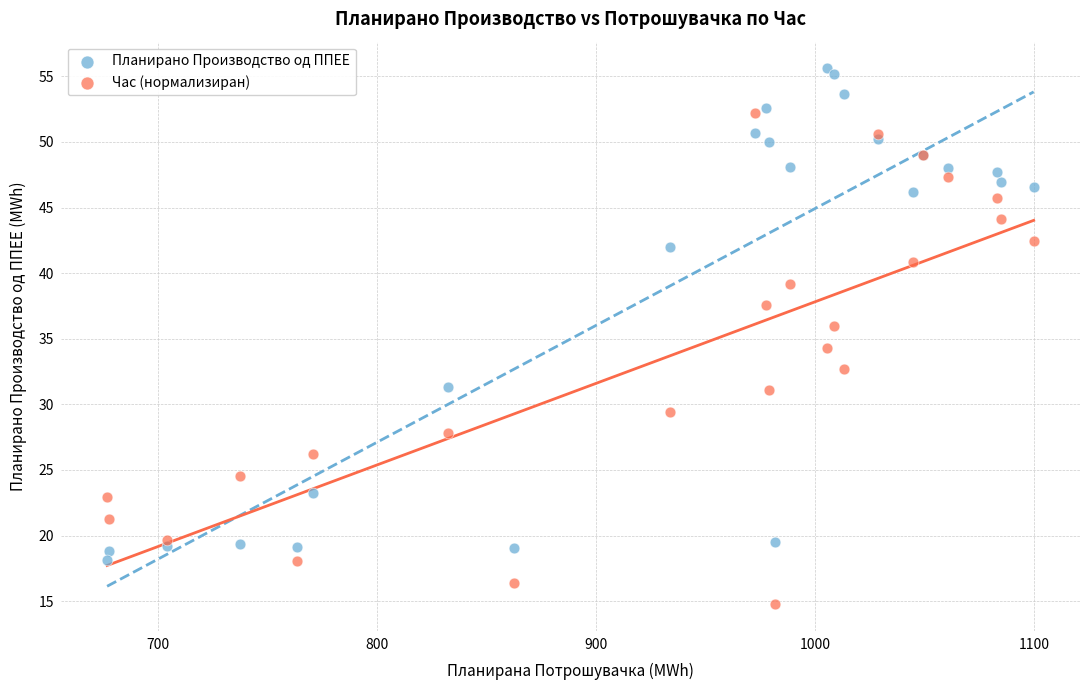

What are all the series names shown in the legend?

Планирано Производство од ППЕЕ, Час (нормализиран)